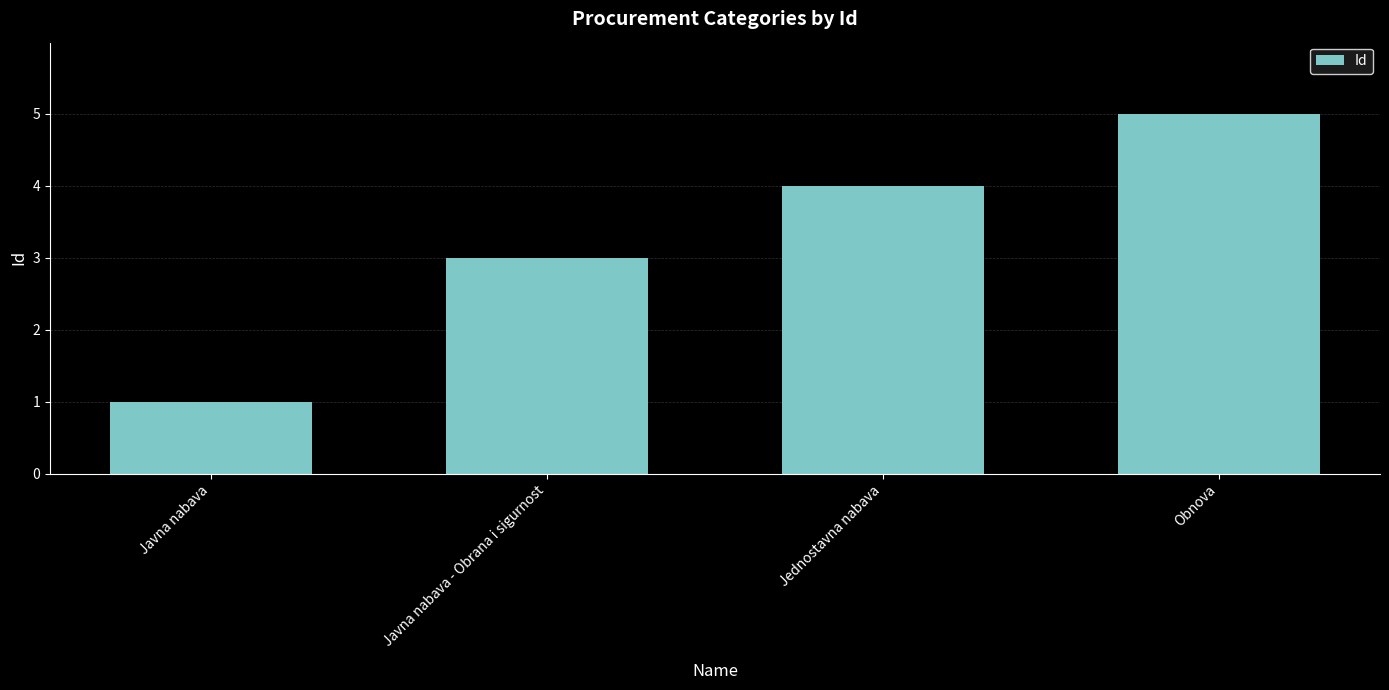

What is the value of the 3rd bar from the left?

4